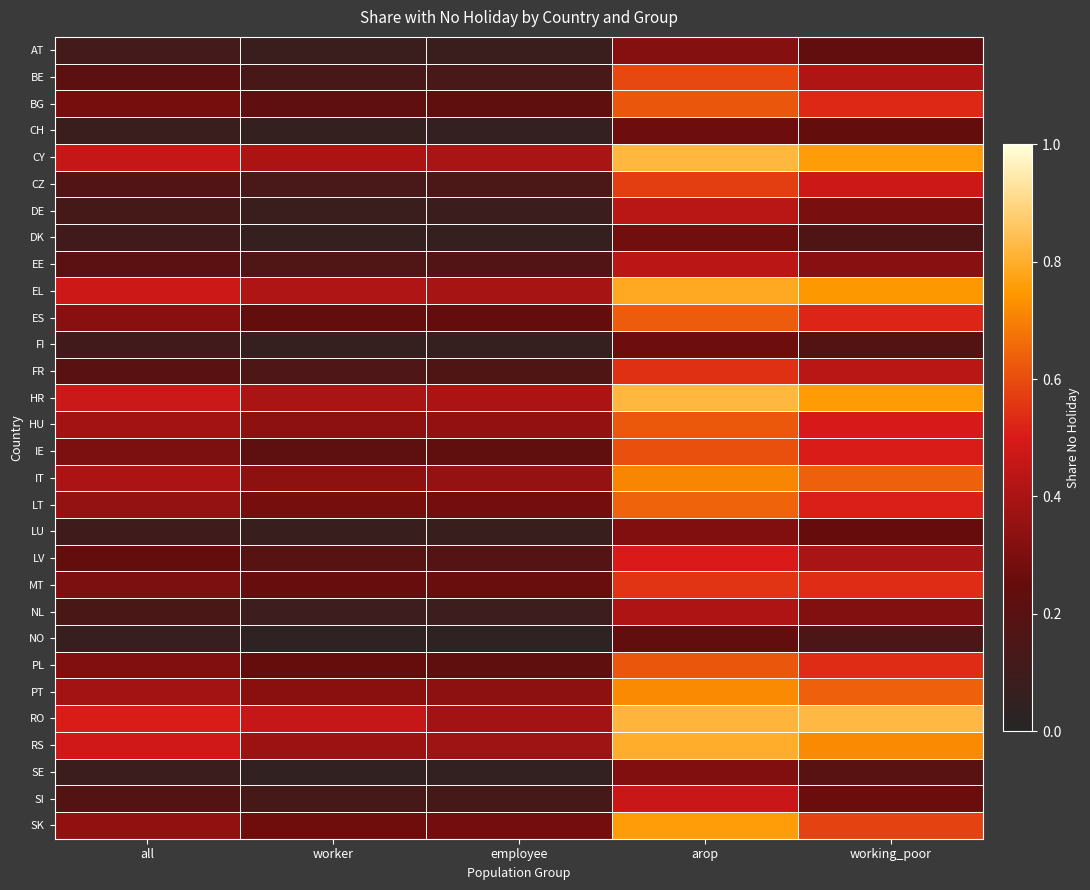

At how many categories does at least one series exceed 0?

5